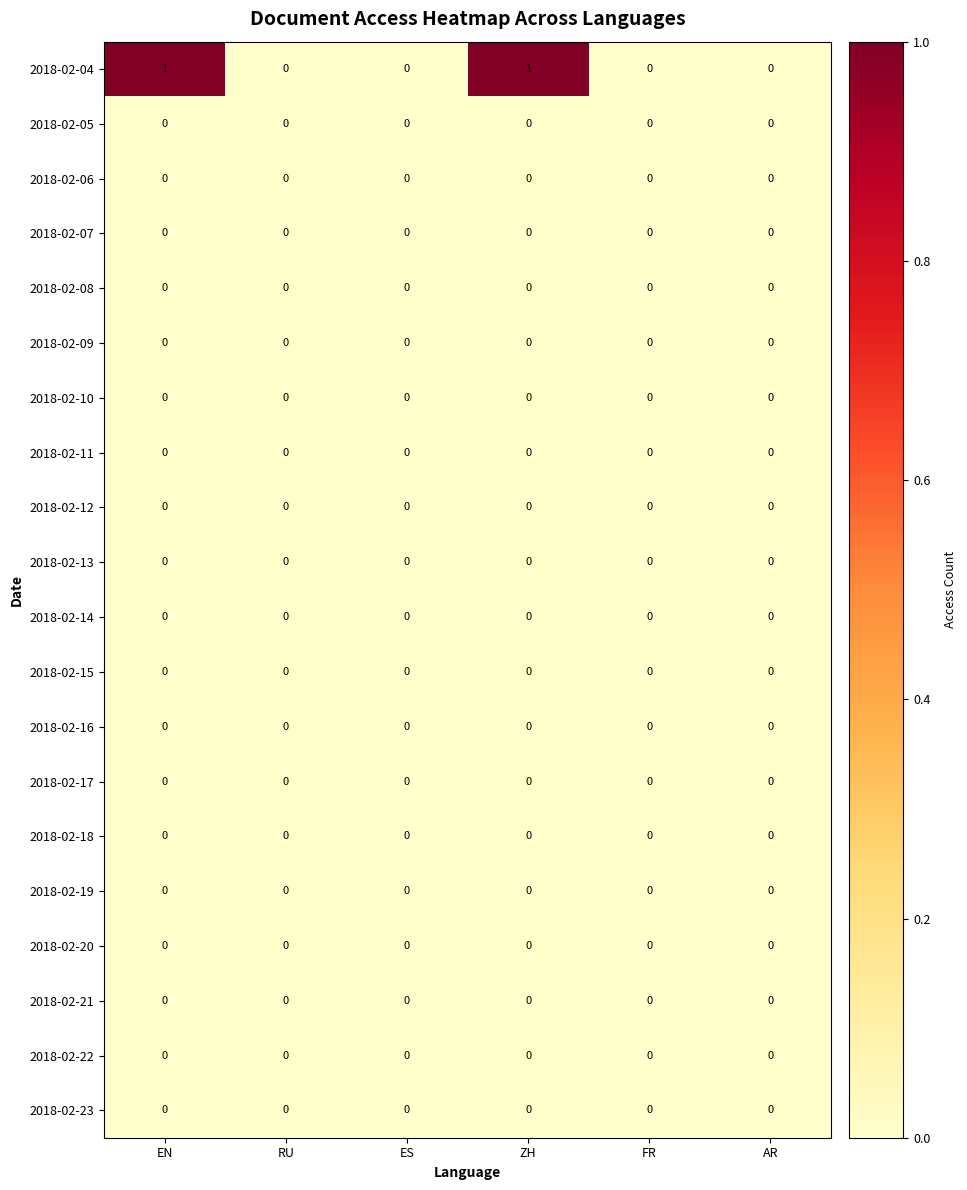

How many 2018-02-04 values are between 0 and 1?

6